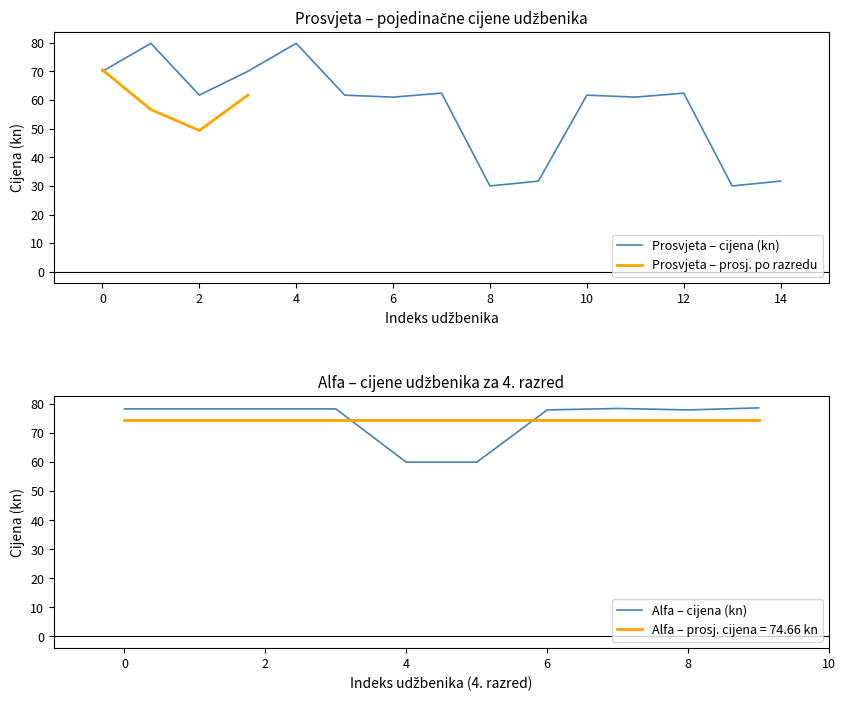

What is the difference between the maximum and minimum values?

49.8